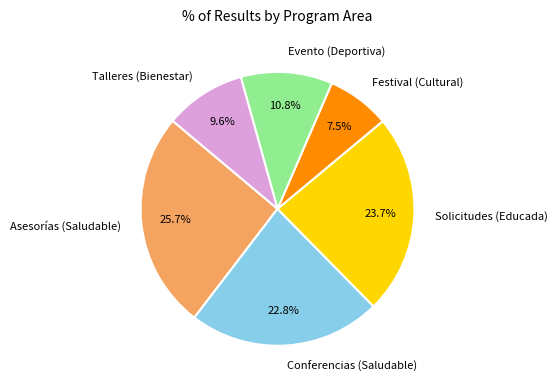

Which has a higher value, Evento (Deportiva) or Talleres (Bienestar)?

Evento (Deportiva)